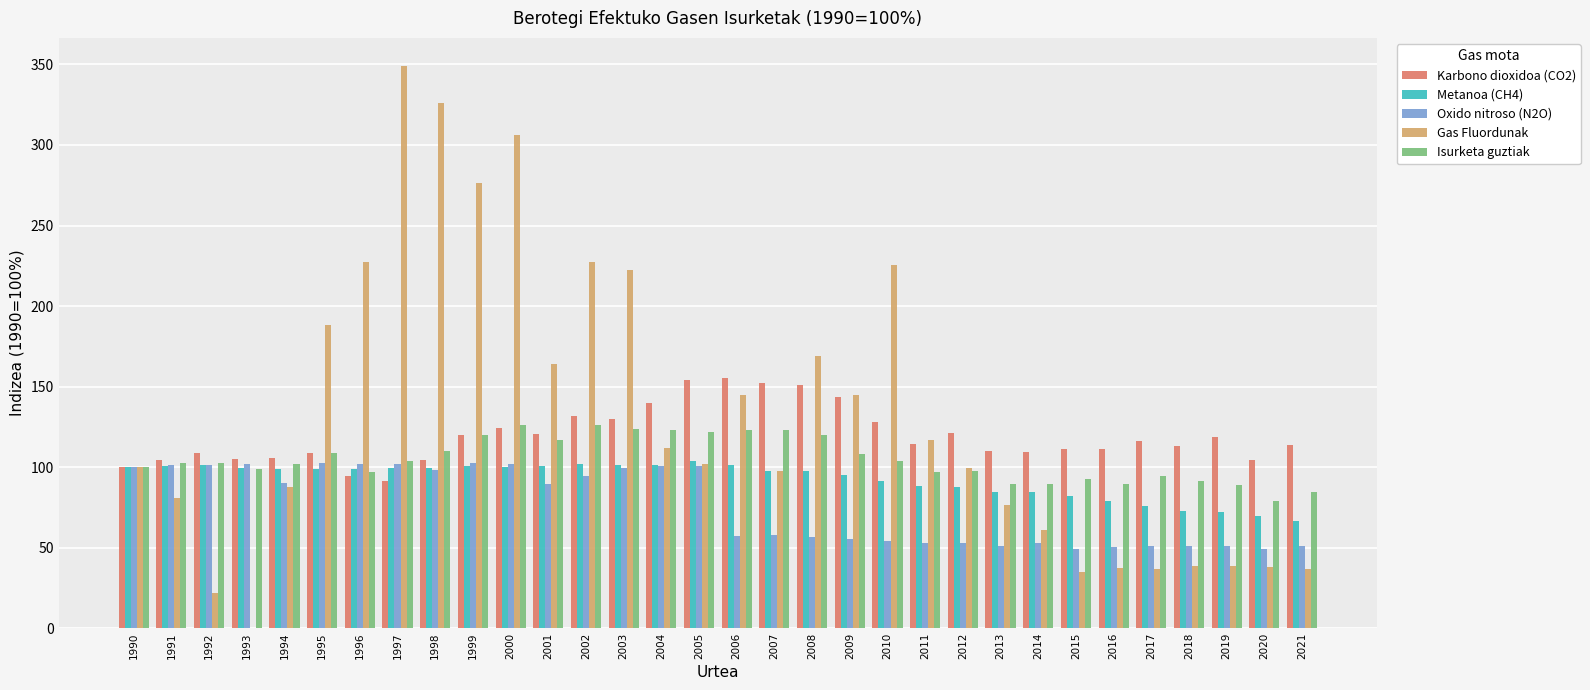

What is the sum of the Isurketa guztiak values at 1991 and 1994?

204.3